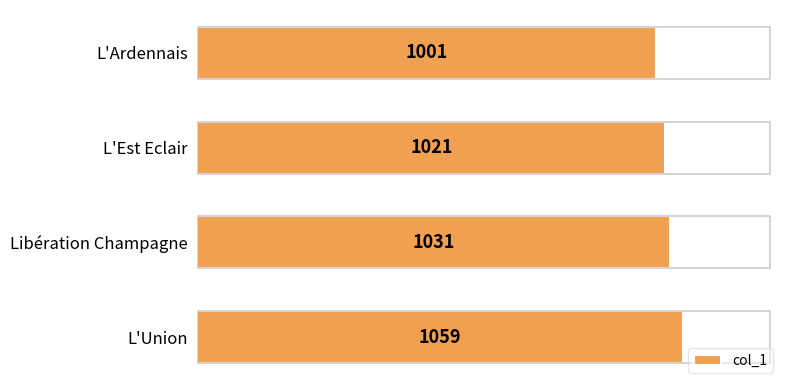

The value at Libération Champagne is 1518. True or false?

False